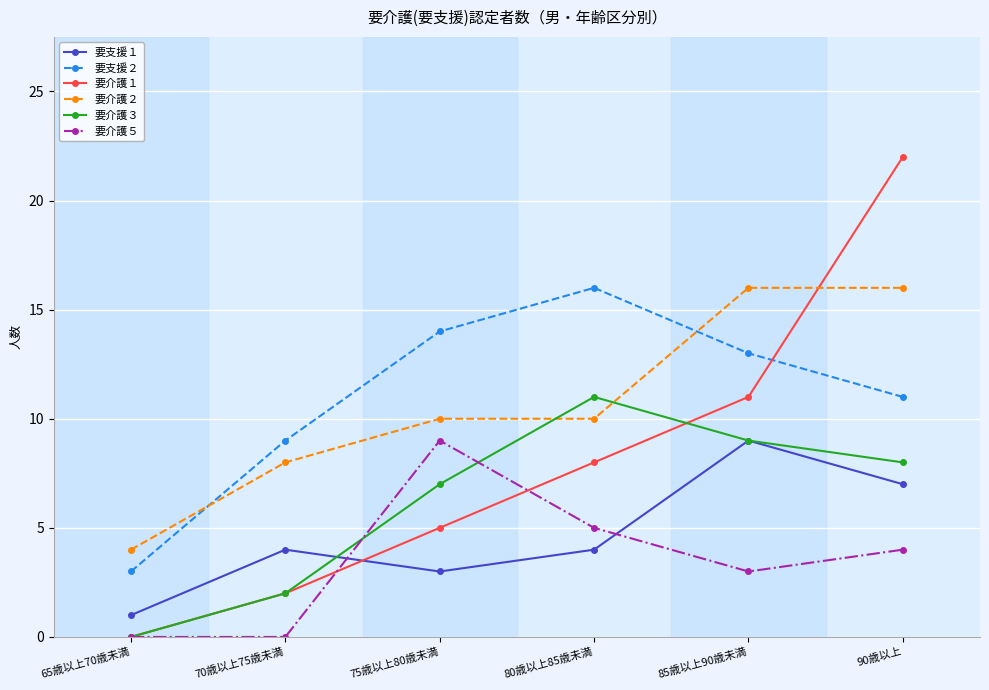

At how many categories does at least one series exceed 2?

6